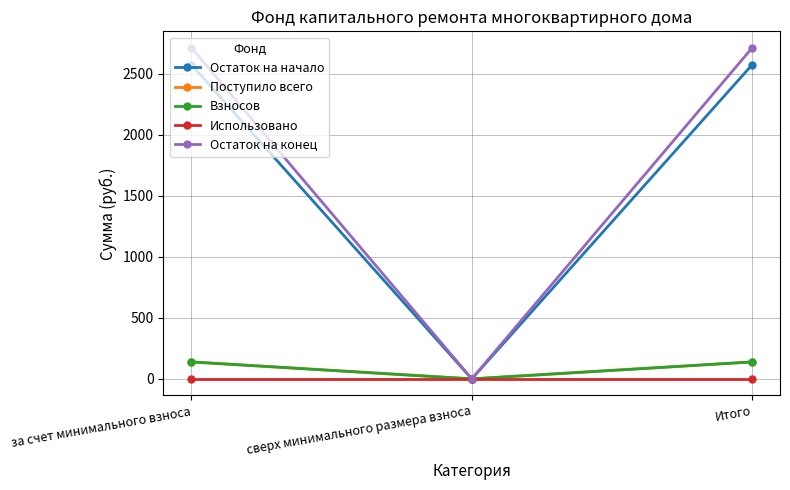

Is this an area chart (filled region under the line)?

No